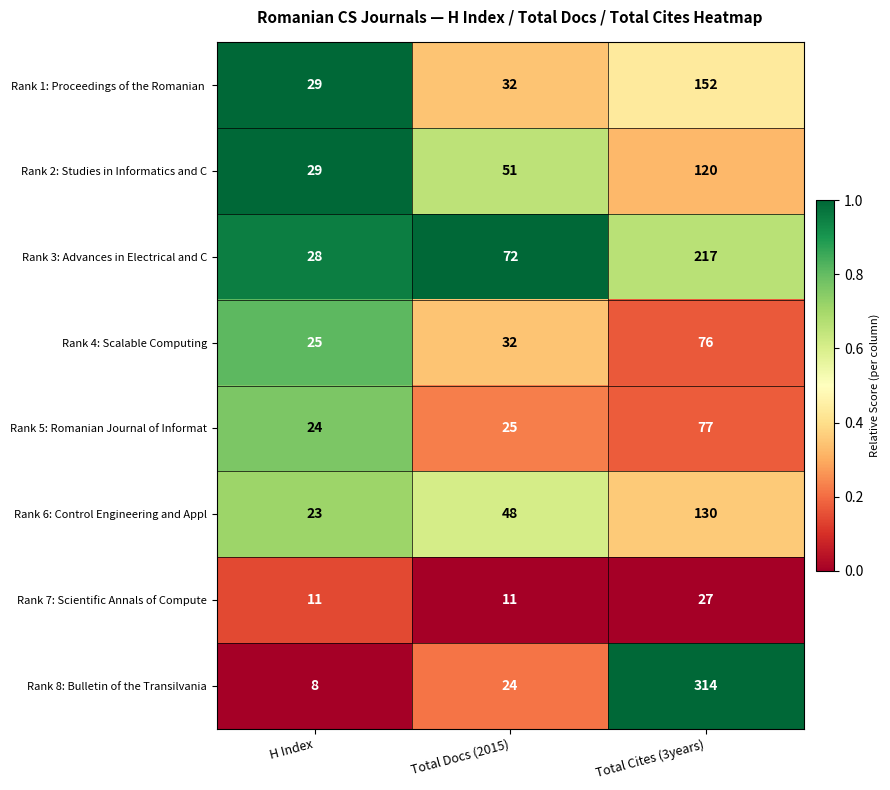

True or false: Rank 3: Advances in Electrical and C has a value of 38 at H Index.

False